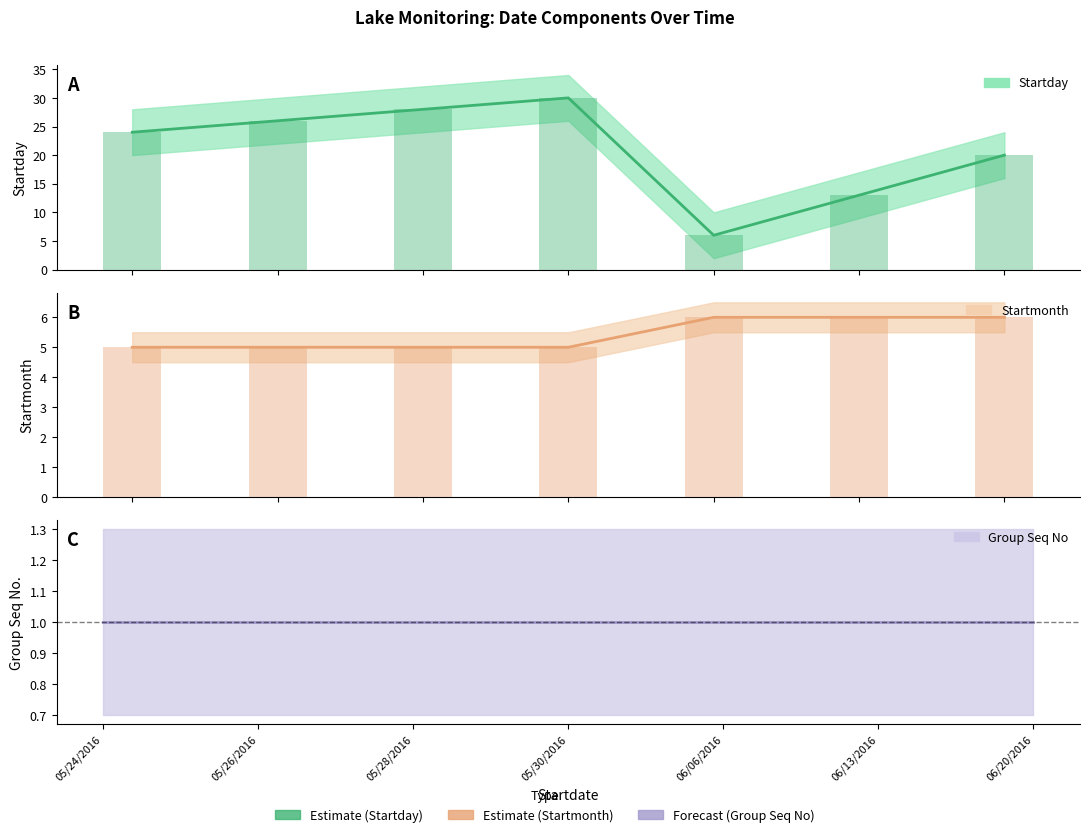

Reading left to right, what are all the values shown in this chart?

Startday: 05/24/2016=24	05/26/2016=26	05/28/2016=28	05/30/2016=30	06/06/2016=6	06/13/2016=13	06/20/2016=20
Startmonth: 05/24/2016=5	05/26/2016=5	05/28/2016=5	05/30/2016=5	06/06/2016=6	06/13/2016=6	06/20/2016=6